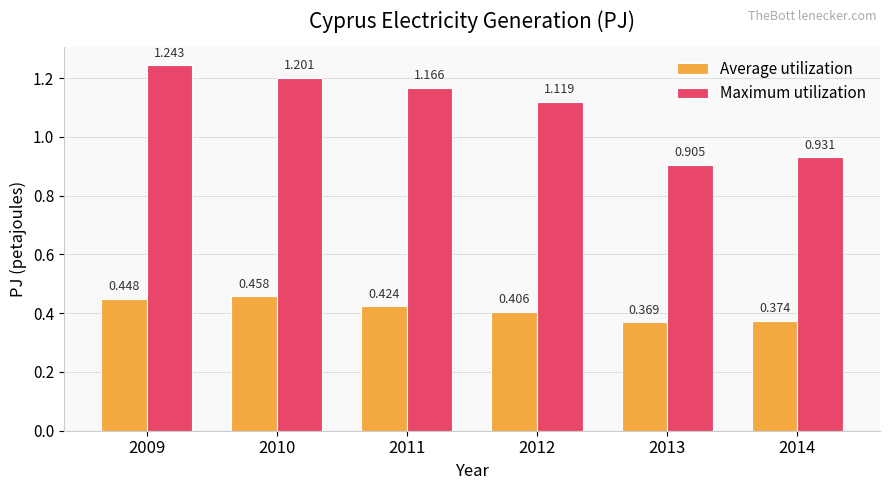

Does the chart contain any negative values?

No